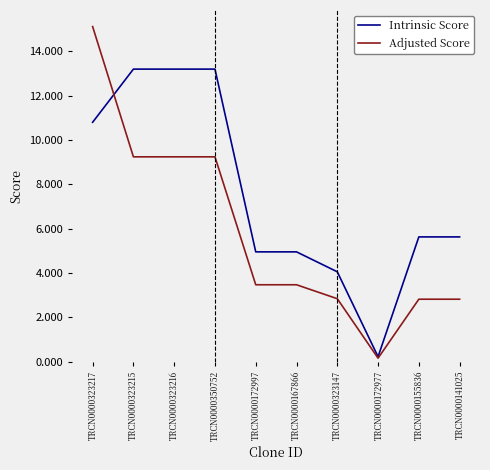

Does the chart display data point markers on the line(s)?

No